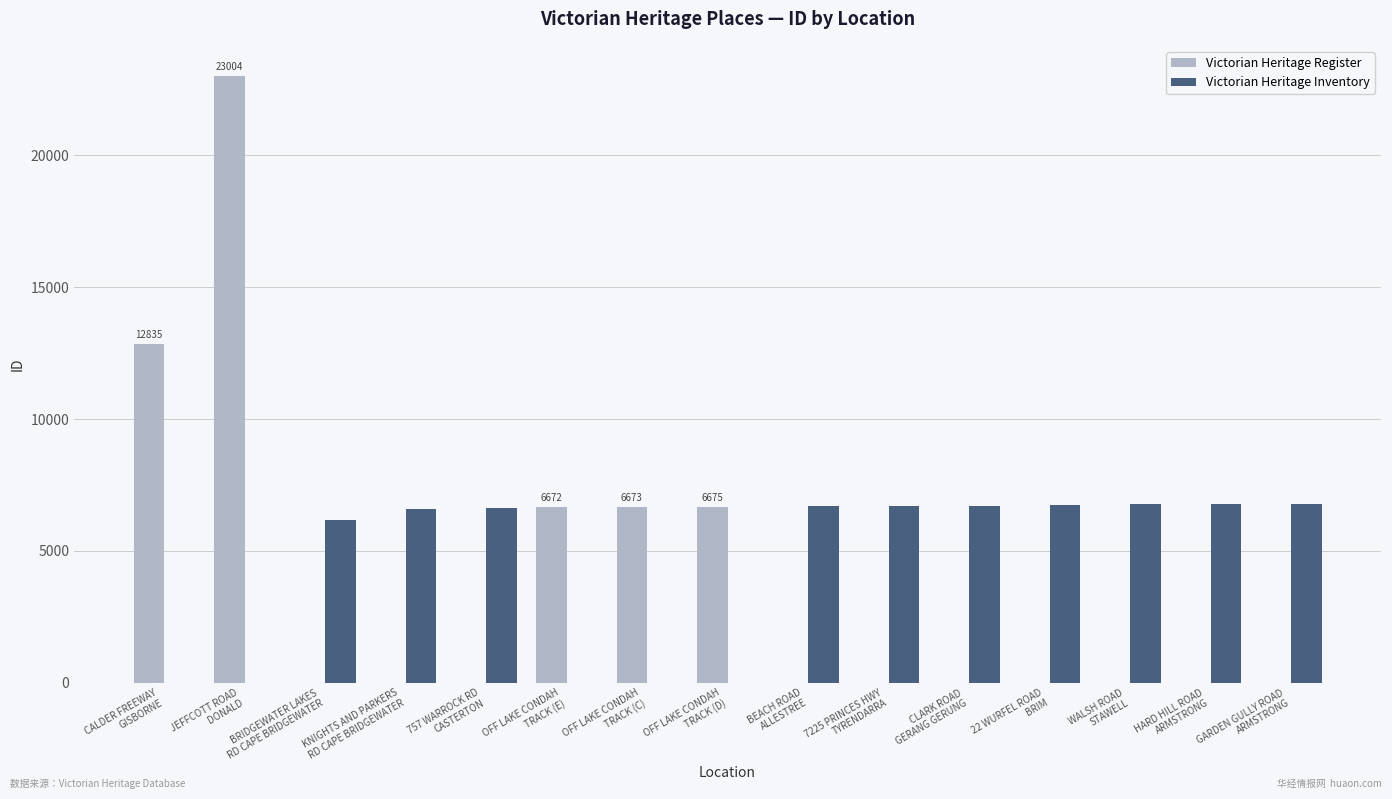

Which series has the largest total across all categories?

Victorian Heritage Inventory